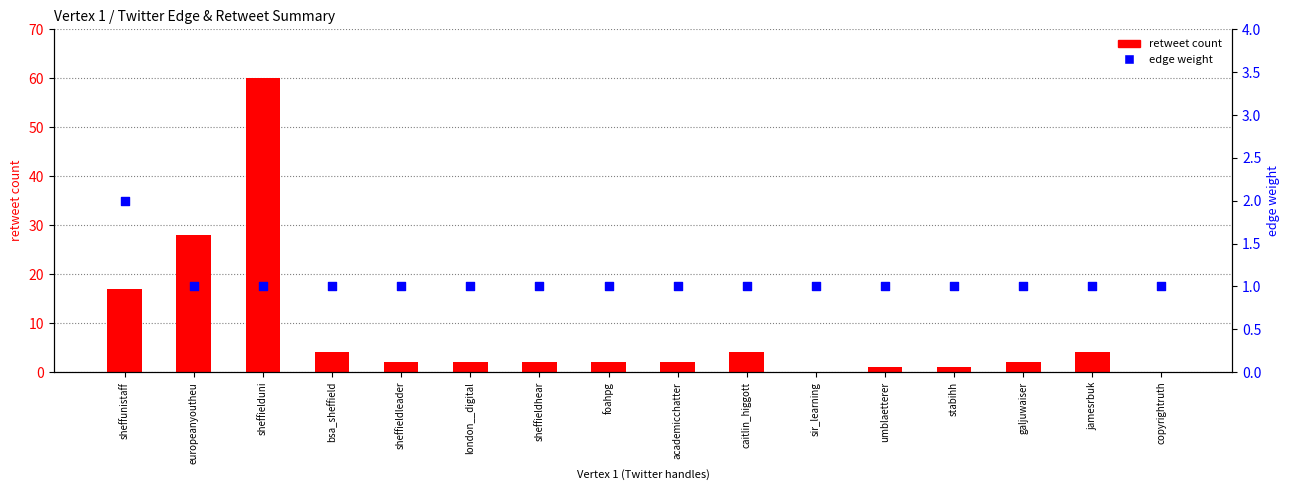

At how many categories does at least one series exceed 44?

1